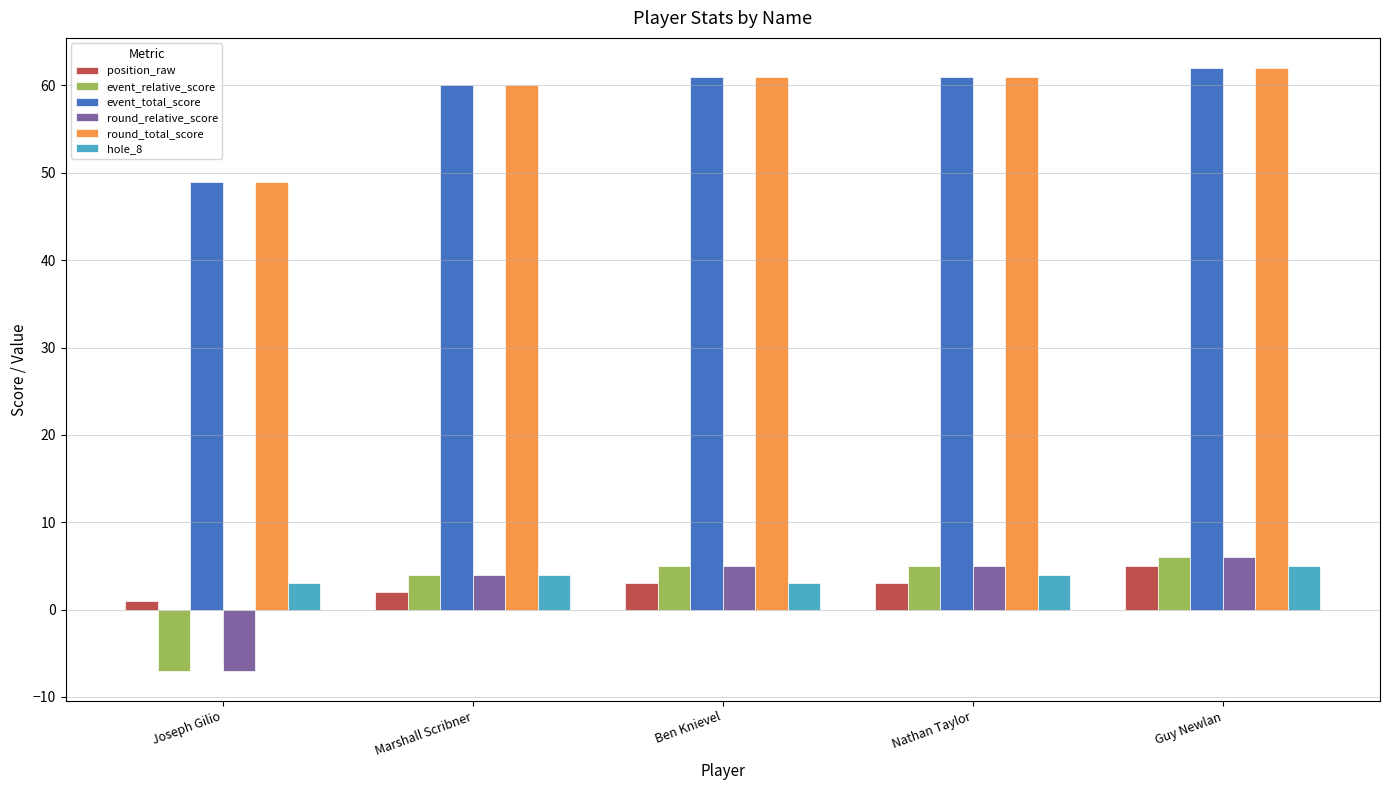

How many negative values does the round_relative_score series have?

1